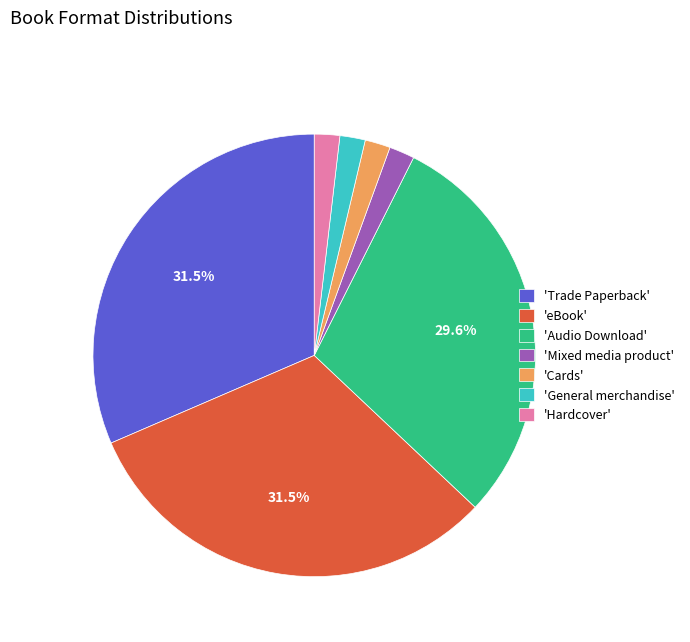

Does any single category account for the majority?

No